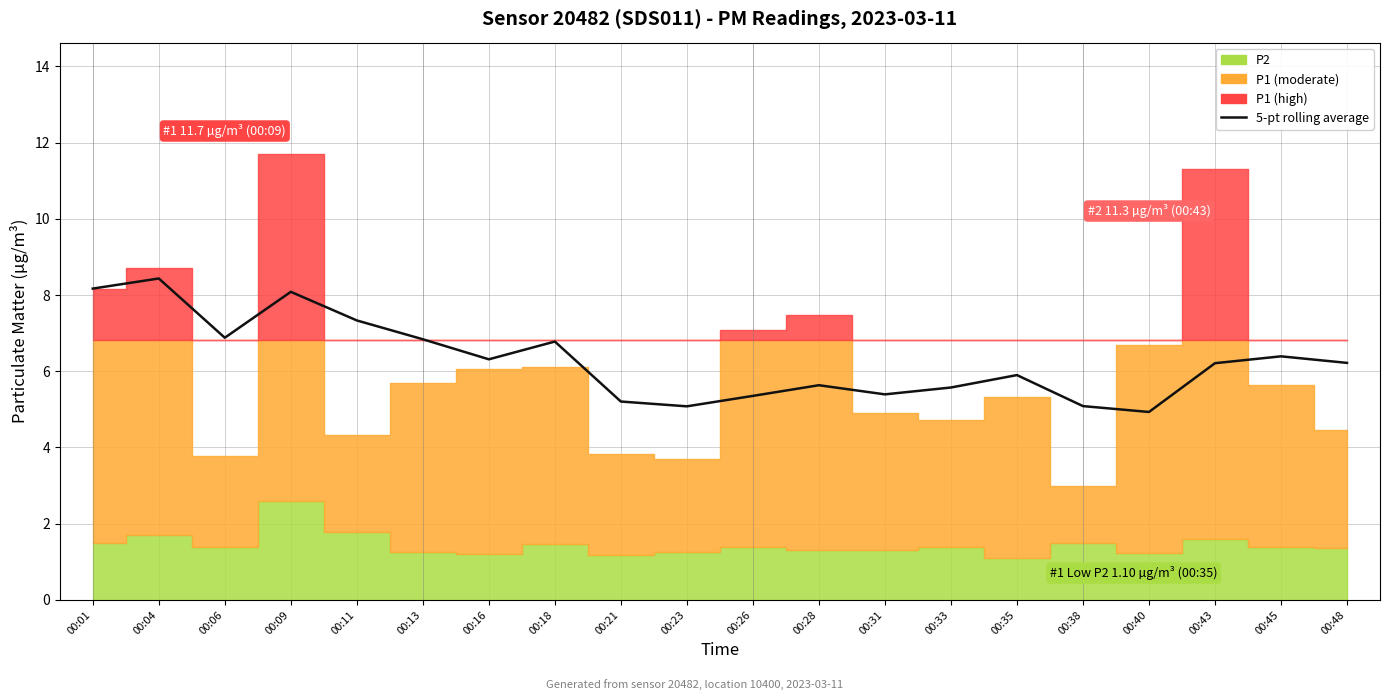

What is the average value?

6.3